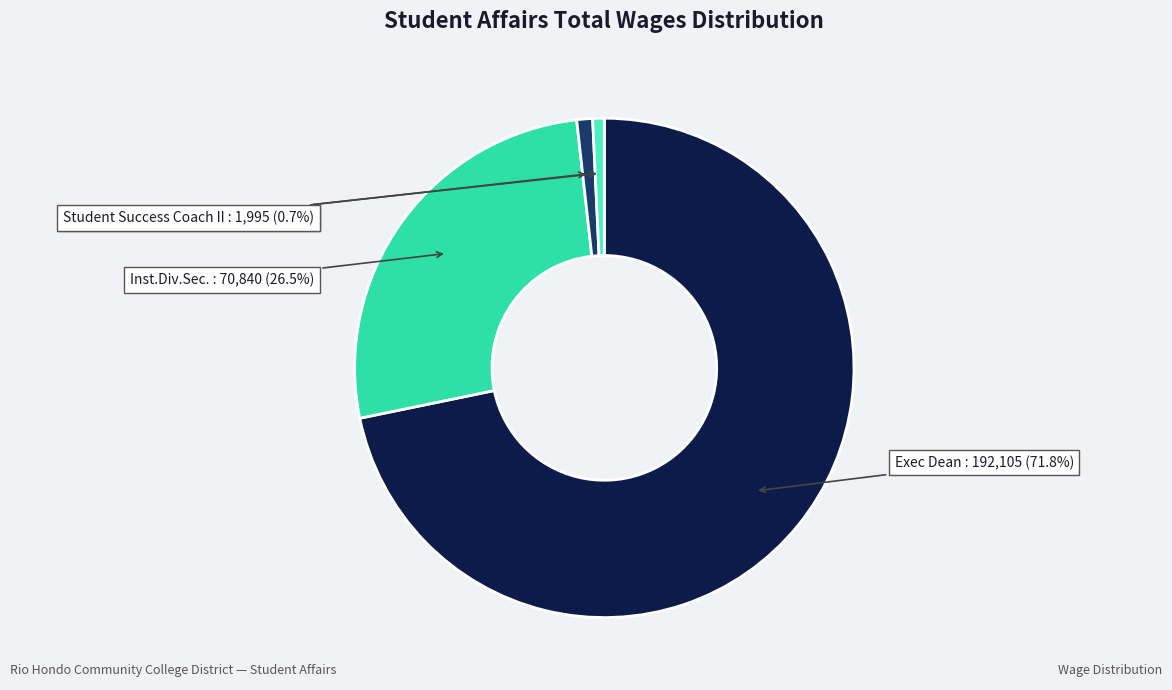

Does any single category account for the majority?

Yes